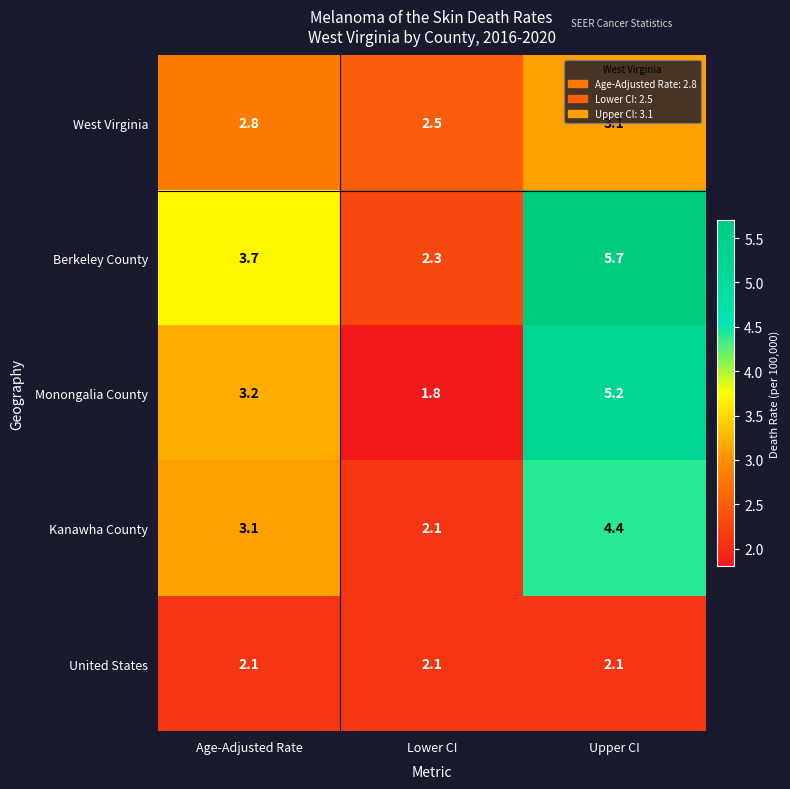

List the series in order of their peak value, lowest first.

United States, West Virginia, Kanawha County, Monongalia County, Berkeley County